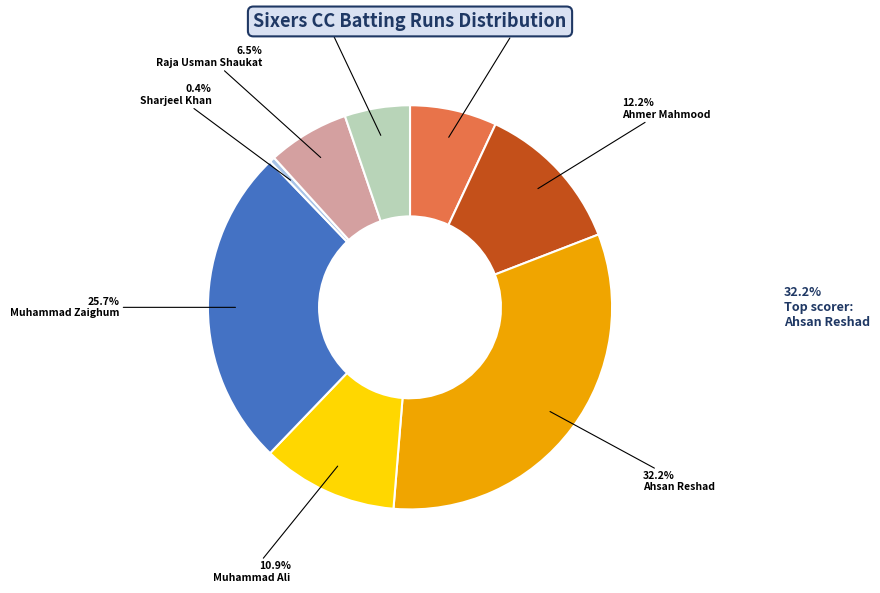

Count the number of slices in the pie.

8